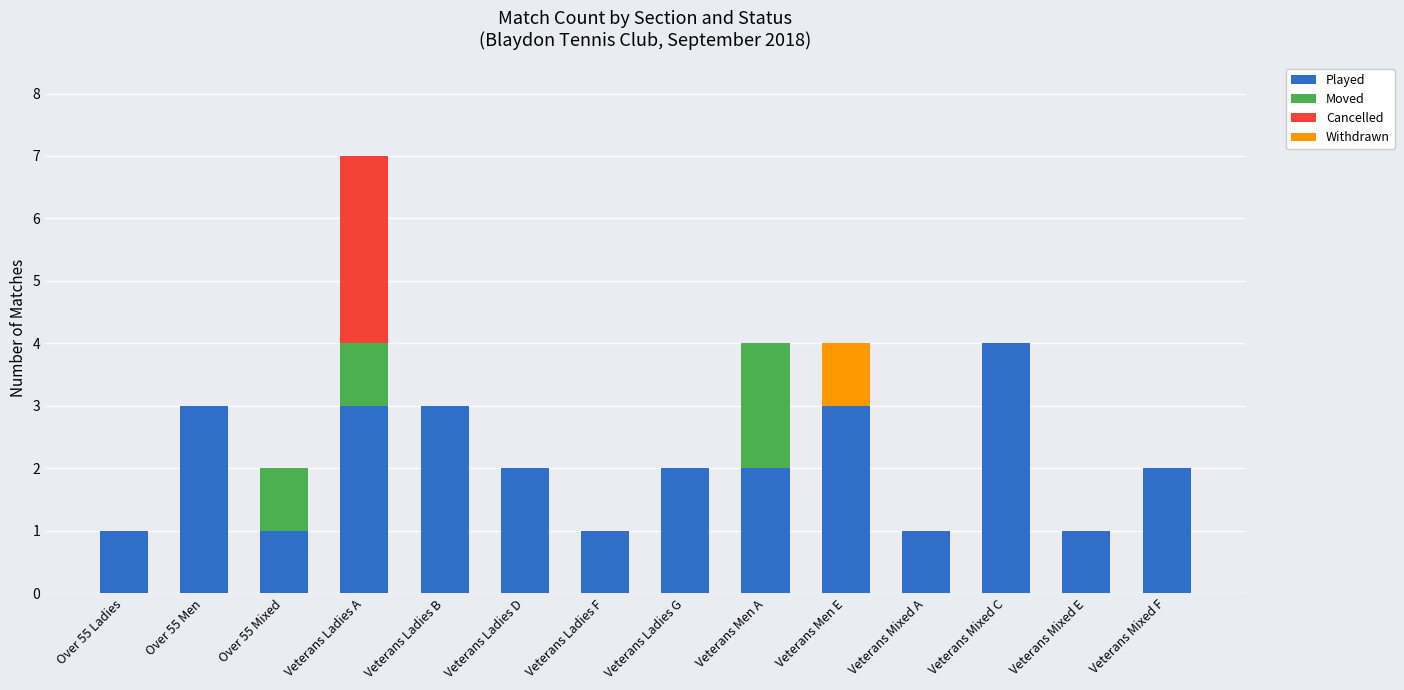

At which category is the sum across all series the highest?

Veterans Ladies A